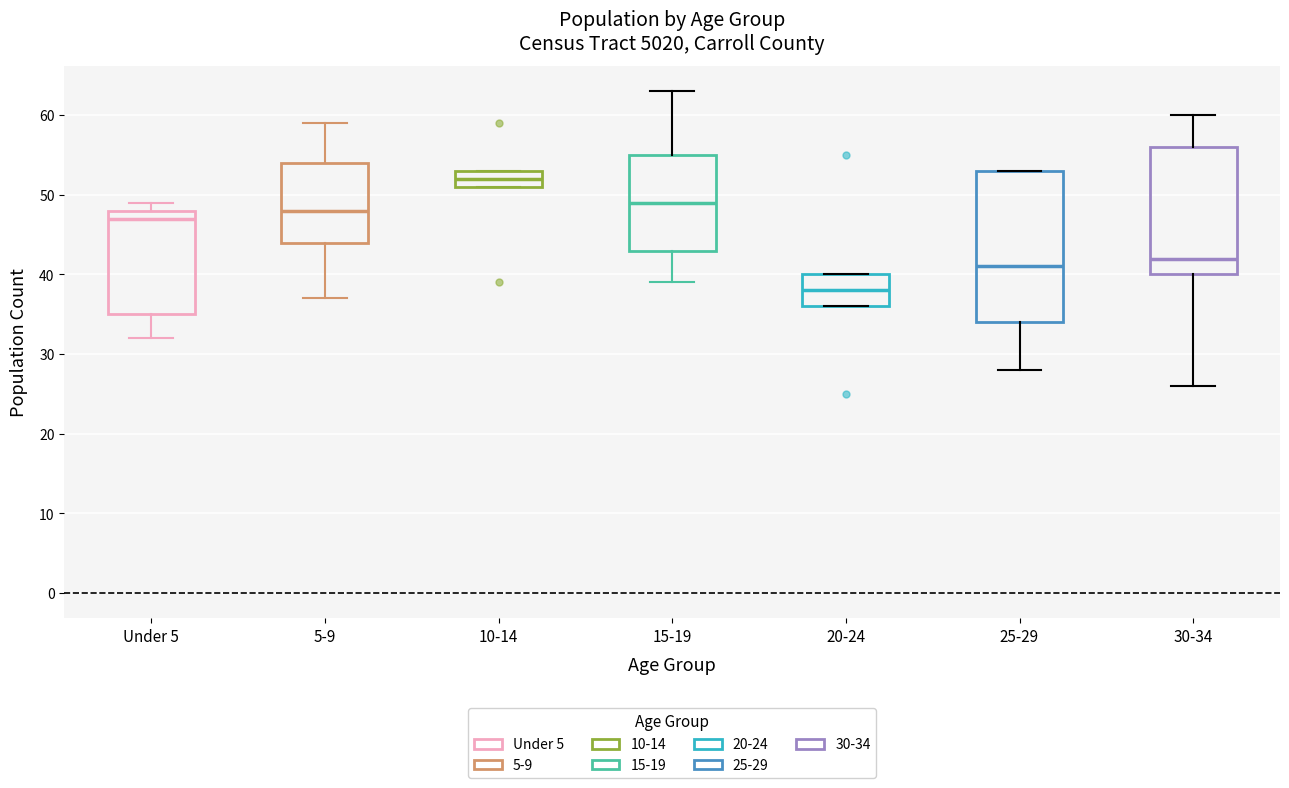

Reading left to right, read every box against the y-axis: the position of its median line, the range the box covers, and the ends of its whiskers. The values are not printed on the chart, so give them approximately, as read against the axis.

Under 5: median 47, box 35 to 48, whiskers 32 to 49
5-9: median 48, box 44 to 54, whiskers 37 to 59
10-14: median 52, box 51 to 53, whiskers 51 to 53
15-19: median 49, box 43 to 55, whiskers 39 to 63
20-24: median 38, box 36 to 40, whiskers 36 to 40
25-29: median 41, box 34 to 53, whiskers 28 to 53
30-34: median 42, box 40 to 56, whiskers 26 to 60